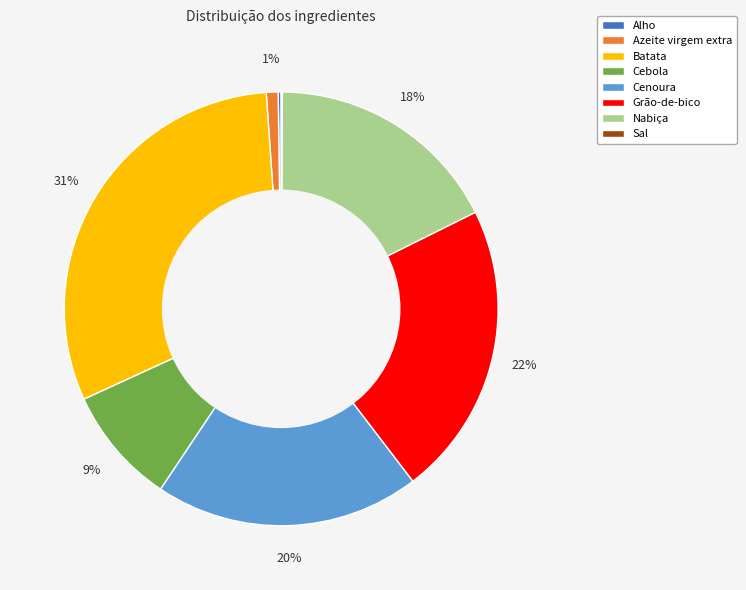

To the nearest percent, what is the difference between the Nabiça and Cebola slice percentages?

9%